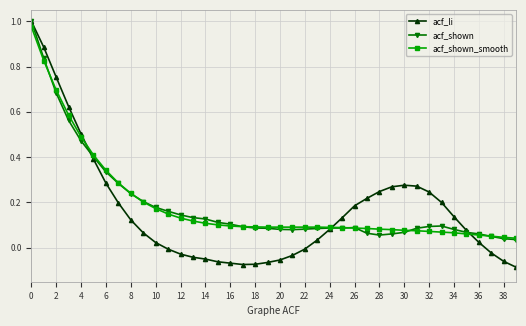

Which series has the widest spread of values?

acf_li